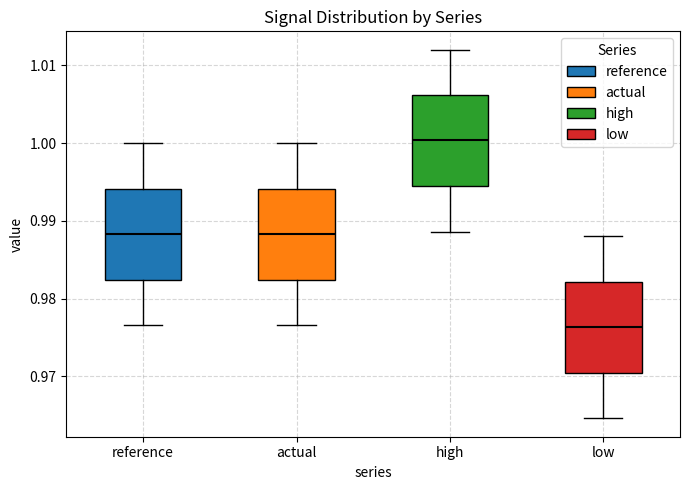

Which box has the highest median line?

high